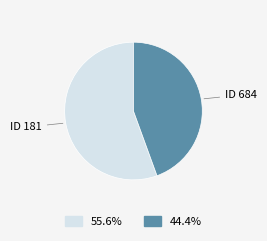

Is there a majority slice in this chart?

Yes